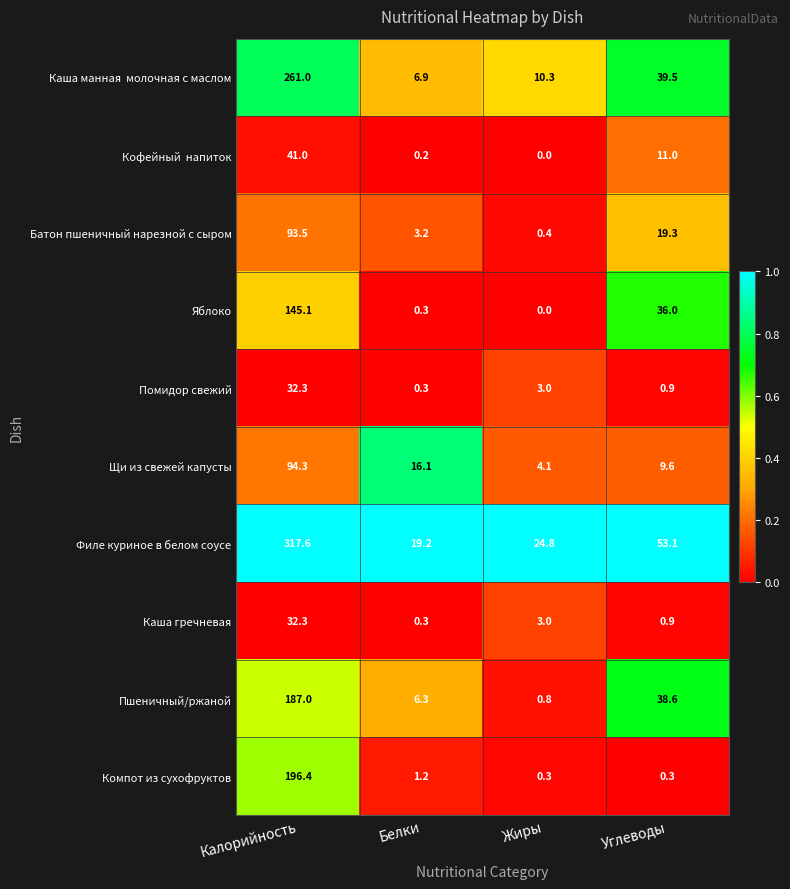

Which series has the largest total across all categories?

Филе куриное в белом соусе